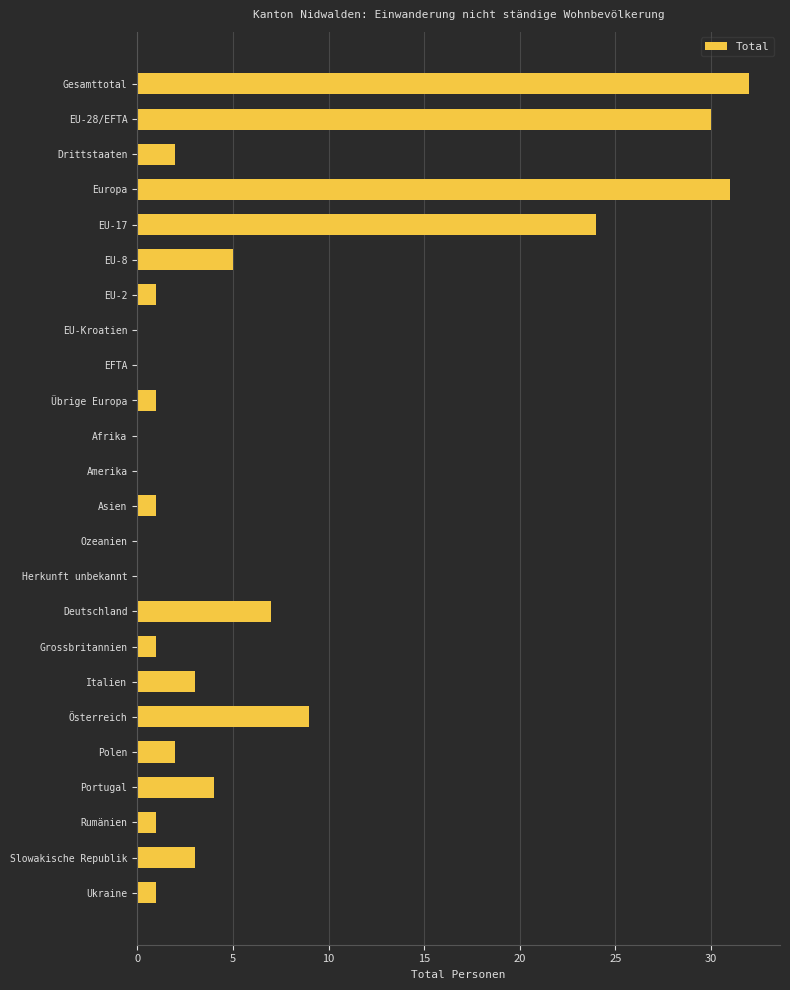

Which category has the highest value across all series?

Gesamttotal